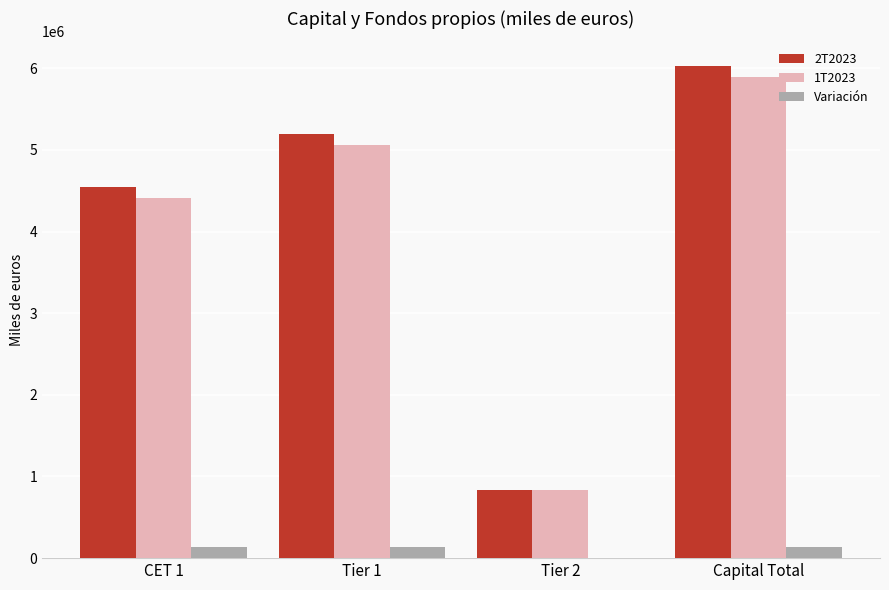

The value of 1T2023 at Capital Total is 10240967. True or false?

False